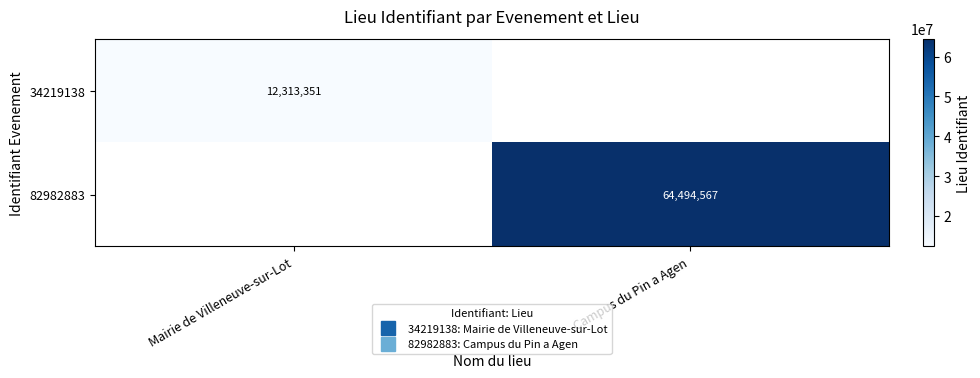

Is the value of 82982883 at Mairie de Villeneuve-sur-Lot greater than the value of 34219138 at Campus du Pin a Agen?

No